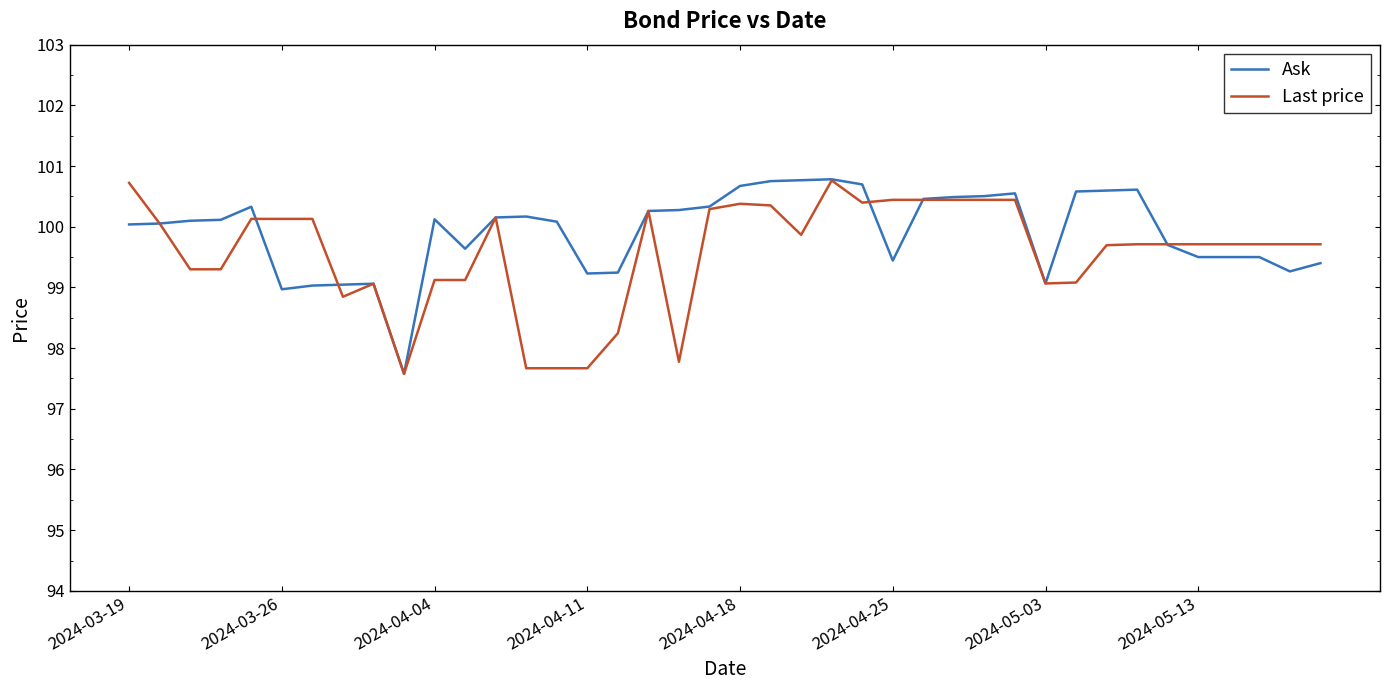

Does the chart have visible grid lines?

No